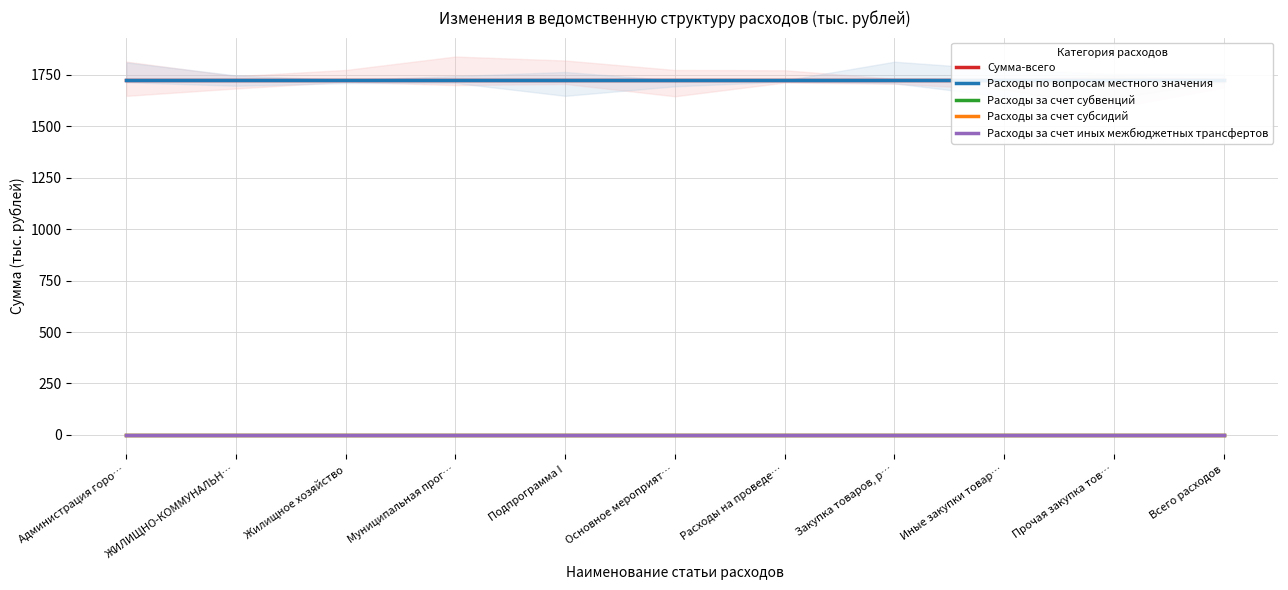

List the labels in order of Расходы за счет иных межбюджетных трансфертов value, smallest first.

Администрация горо…, ЖИЛИЩНО-КОММУНАЛЬН…, Жилищное хозяйство, Муниципальная прог…, Подпрограмма I, Основное мероприят…, Расходы на проведе…, Закупка товаров, р…, Иные закупки товар…, Прочая закупка тов…, Всего расходов